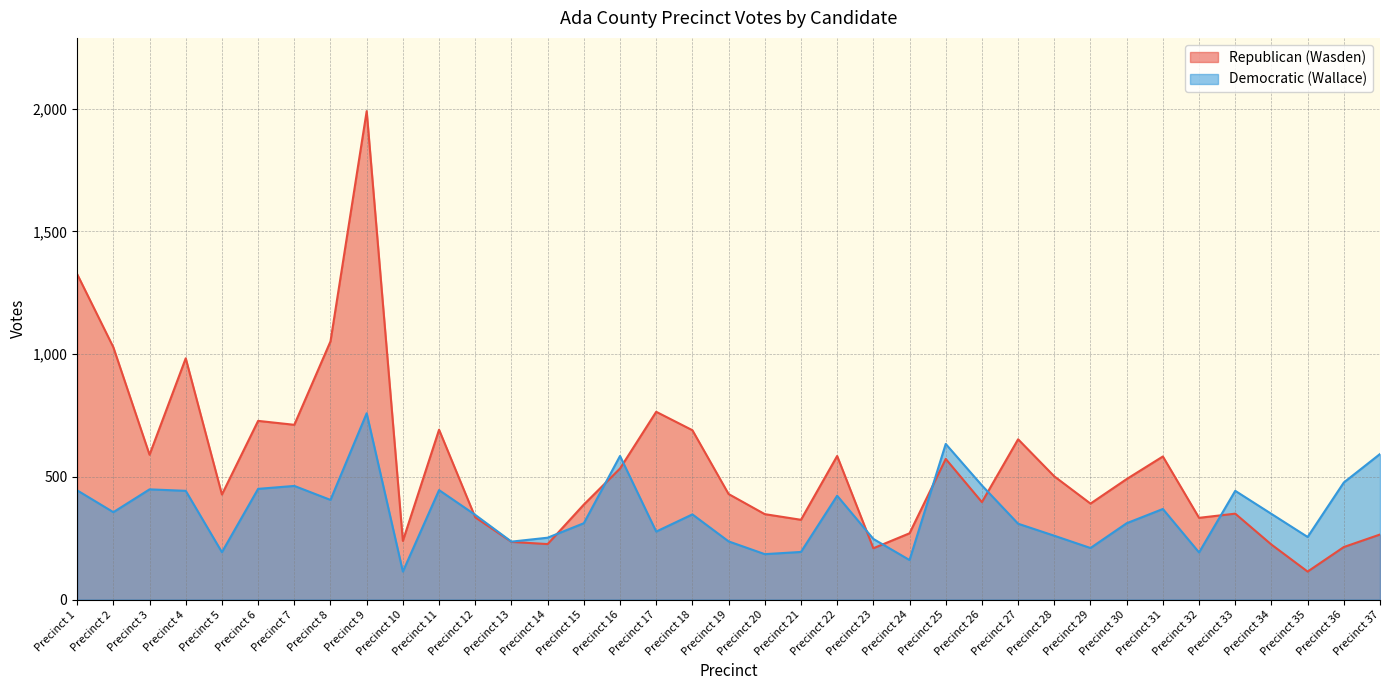

Between Precinct 6 and Precinct 8, which series saw the biggest shift?

Republican (Wasden)